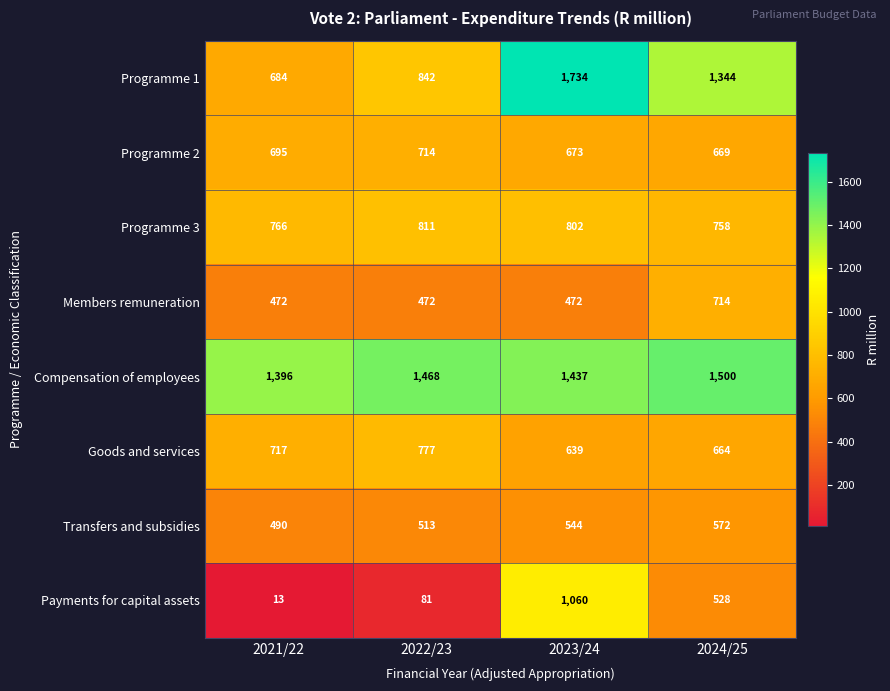

Which series has the largest total across all categories?

Compensation of employees